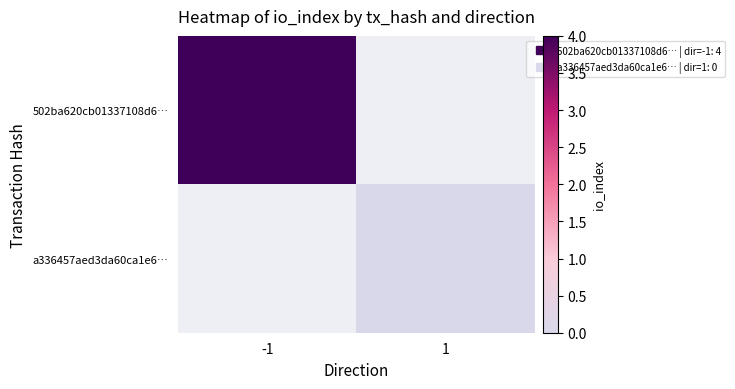

At 1, list the series in order from largest to smallest.

502ba620cb01337108d6…, a336457aed3da60ca1e6…